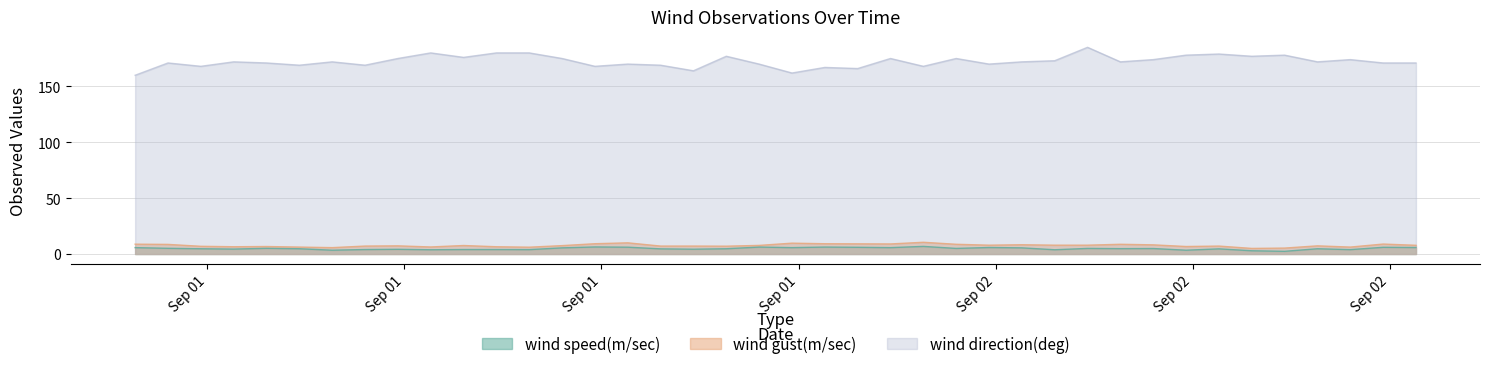

What position from the left is 2020-09-02T15:48:00Z?

40